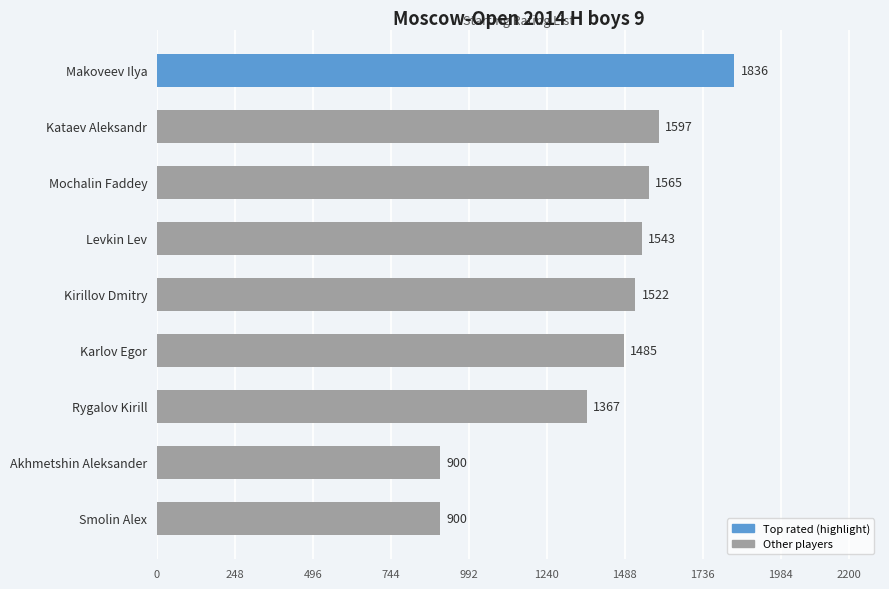

What is the change in value from Mochalin Faddey to Kataev Aleksandr?

+32